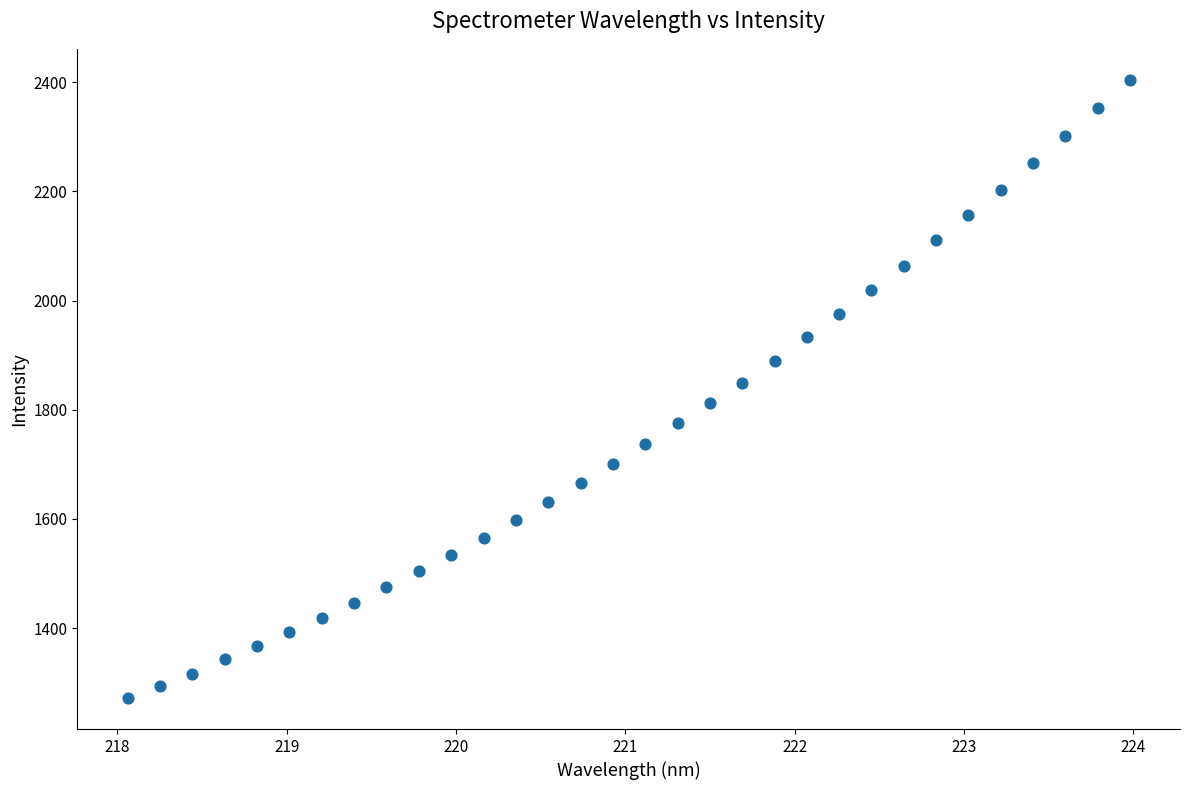

What is the range of Y values (max minus min)?

1132.6